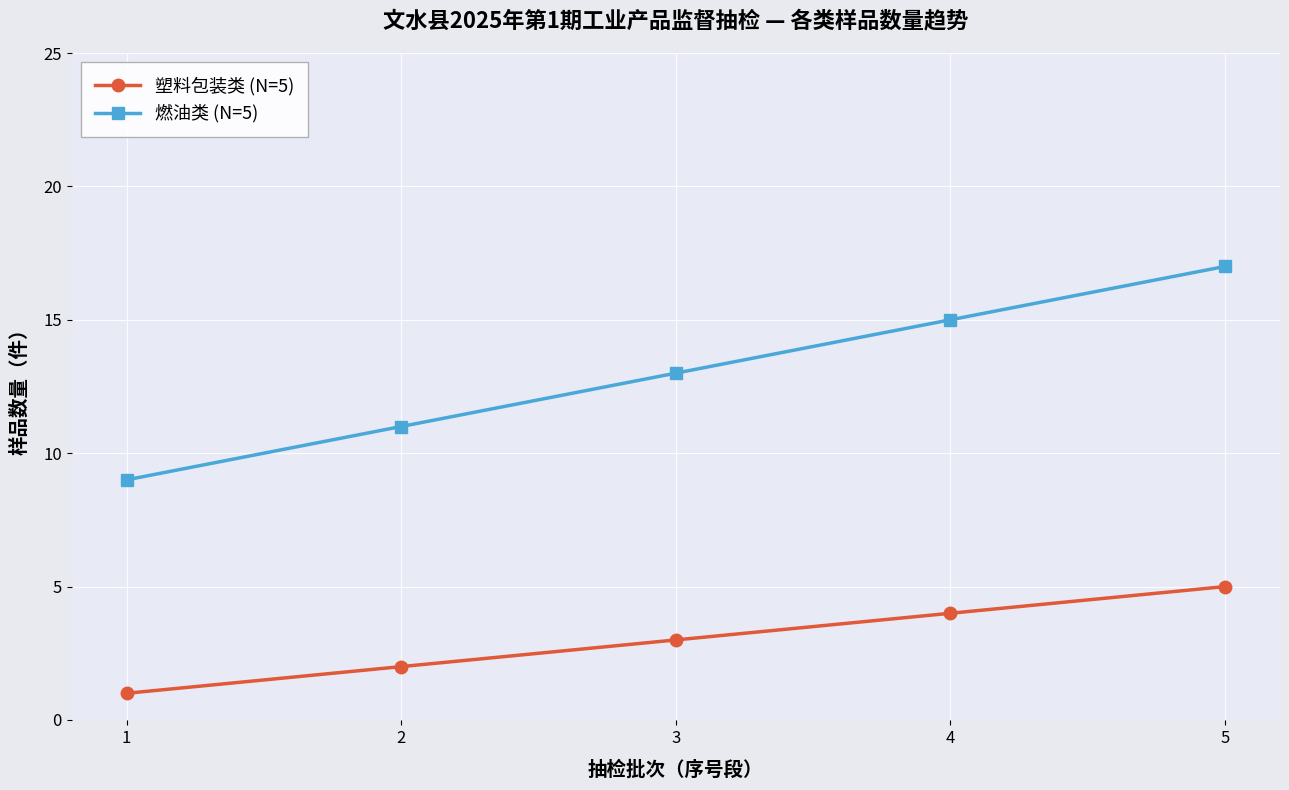

Is it true that 燃油类 (N=5) equals 5 at 3?

False